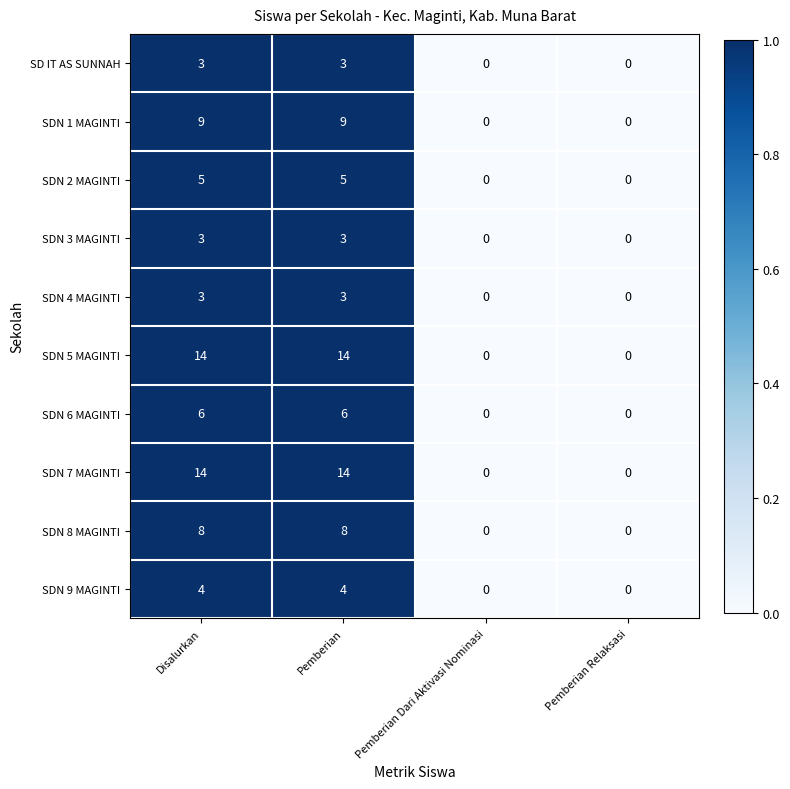

How many categories are shown in the chart?

4